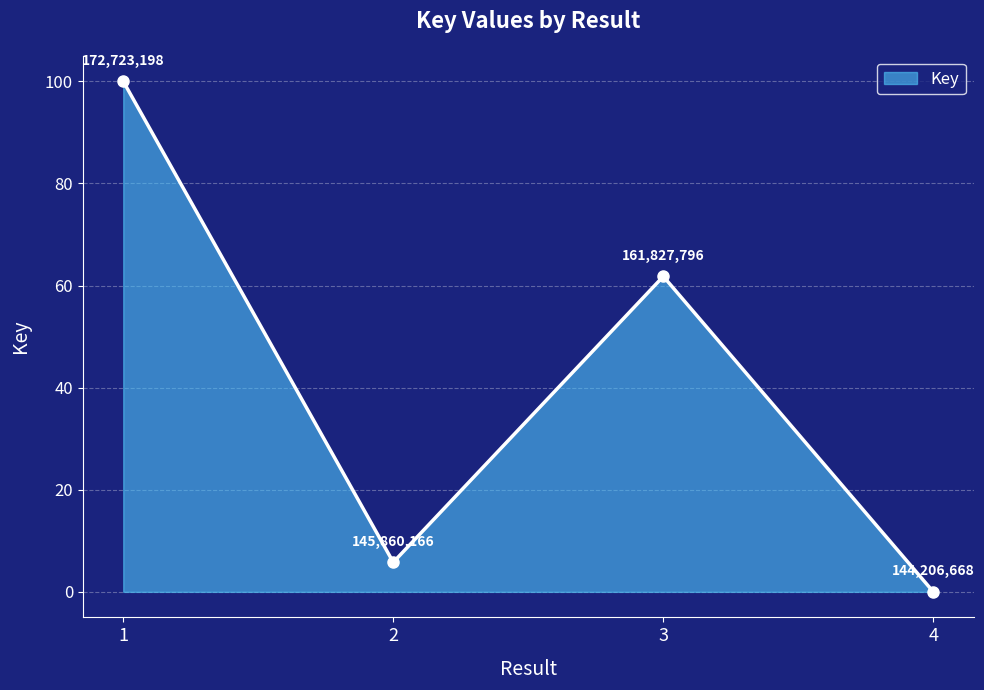

Rank the categories by value from highest to lowest.

1, 3, 2, 4